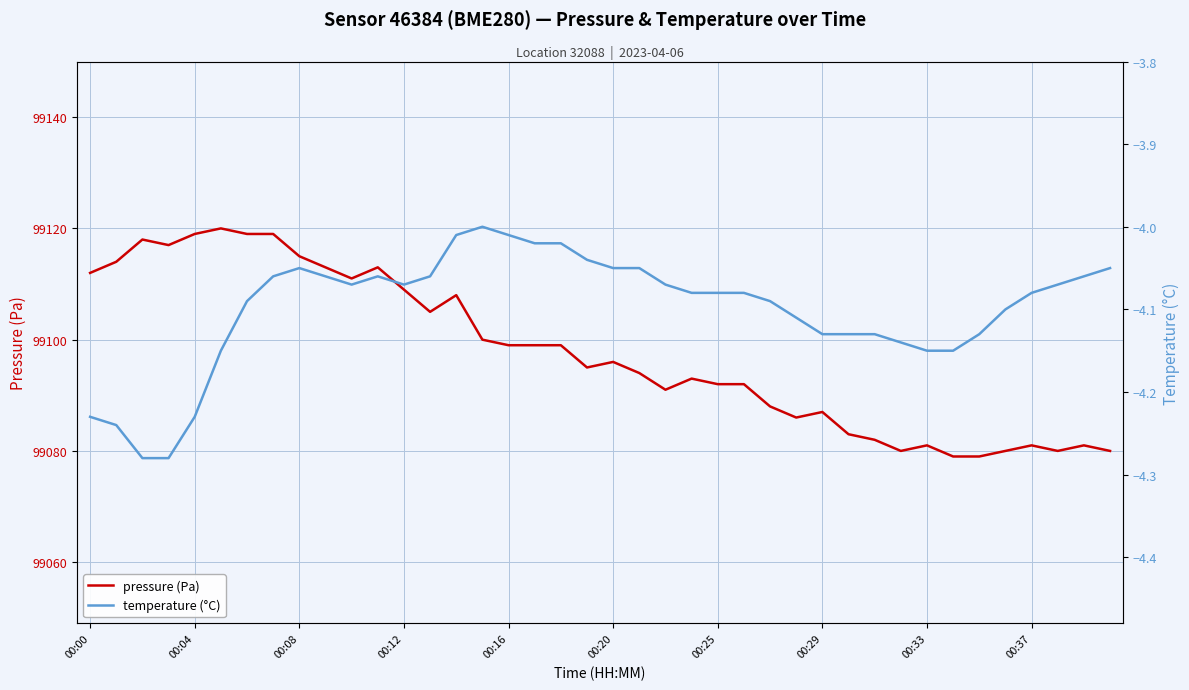

Reading left to right, extract all data points from this chart.

pressure (Pa): 99112.0	99114.0	99118.0	99117.0	99119.0	99120.0	99119.0	99119.0	99115.0	99113.0	99111.0	99113.0	99109.0	99105.0	99108.0	99100.0	99099.0	99099.0	99099.0	99095.0	99096.0	99094.0	99091.0	99093.0	99092.0	99092.0	99088.0	99086.0	99087.0	99083.0	99082.0	99080.0	99081.0	99079.0	99079.0	99080.0	99081.0	99080.0	99081.0	99080.0
temperature (°C): -4.2	-4.2	-4.3	-4.3	-4.2	-4.2	-4.1	-4.1	-4.0	-4.1	-4.1	-4.1	-4.1	-4.1	-4.0	-4.0	-4.0	-4.0	-4.0	-4.0	-4.0	-4.0	-4.1	-4.1	-4.1	-4.1	-4.1	-4.1	-4.1	-4.1	-4.1	-4.1	-4.2	-4.2	-4.1	-4.1	-4.1	-4.1	-4.1	-4.0